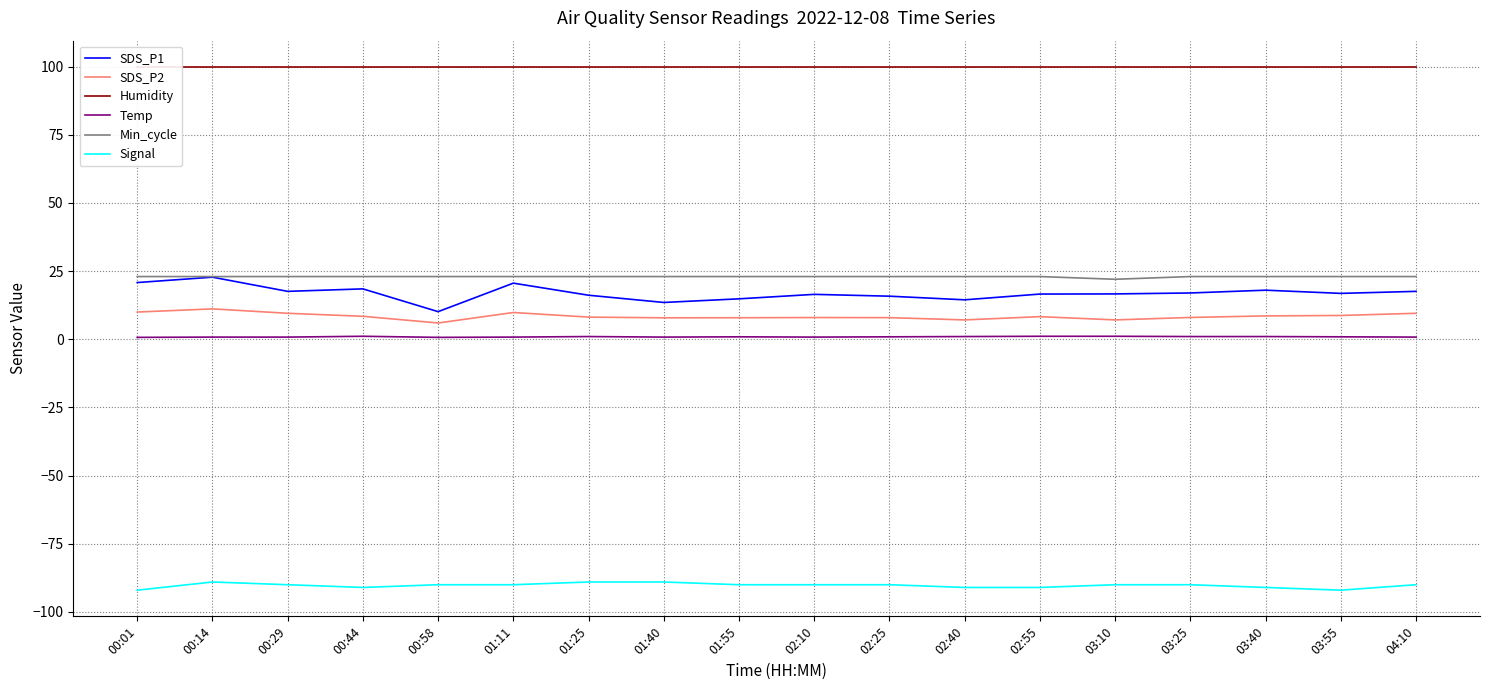

At which category is the sum across all series the highest?

00:14